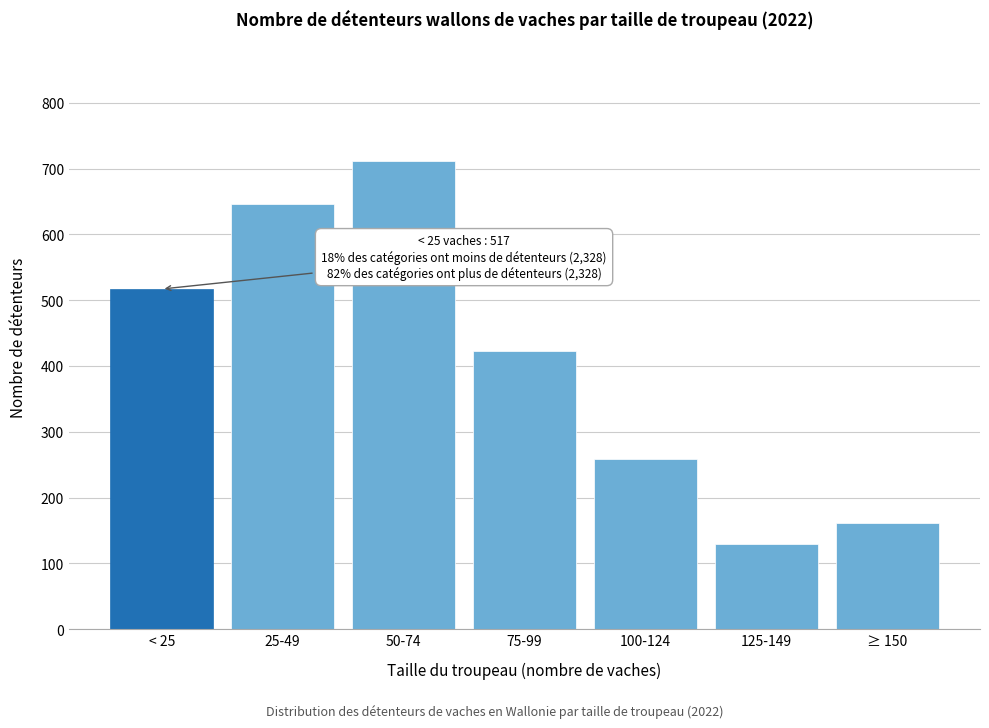

Reading left to right, extract all data points from this chart.

< 25=517	25-49=646	50-74=711	75-99=423	100-124=258	125-149=129	≥ 150=161